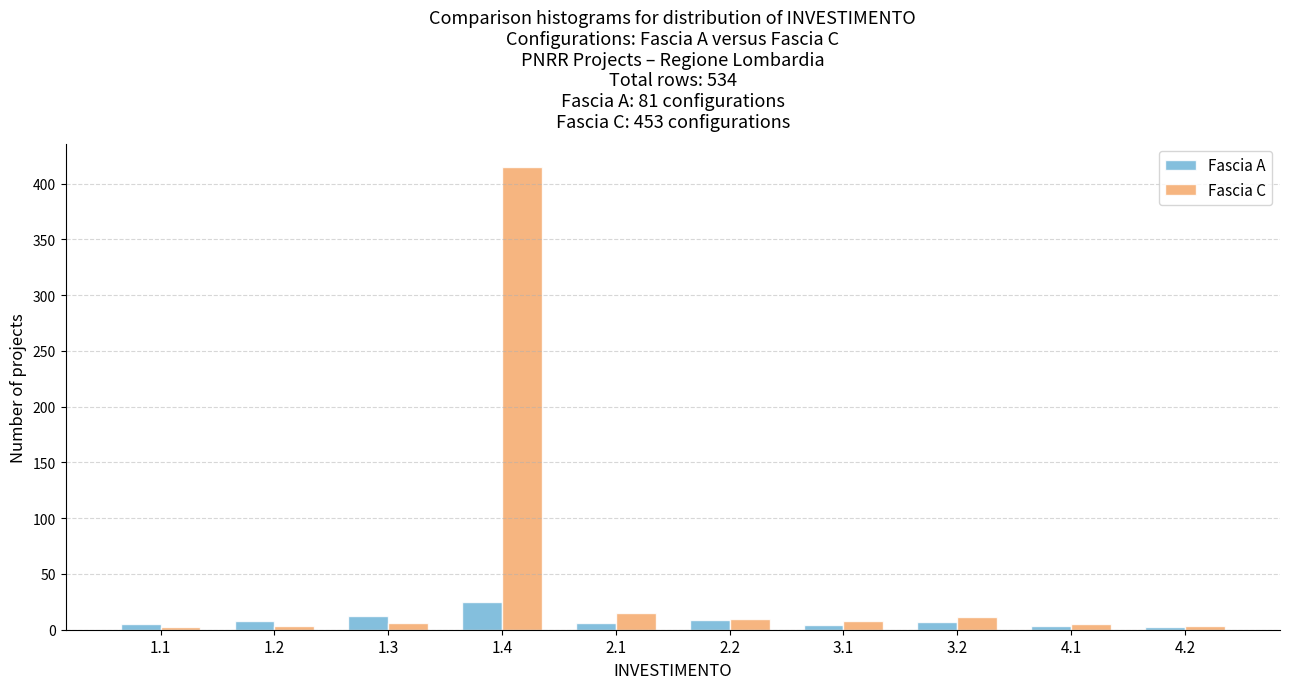

The value of Fascia C at 2.2 is 10. True or false?

True